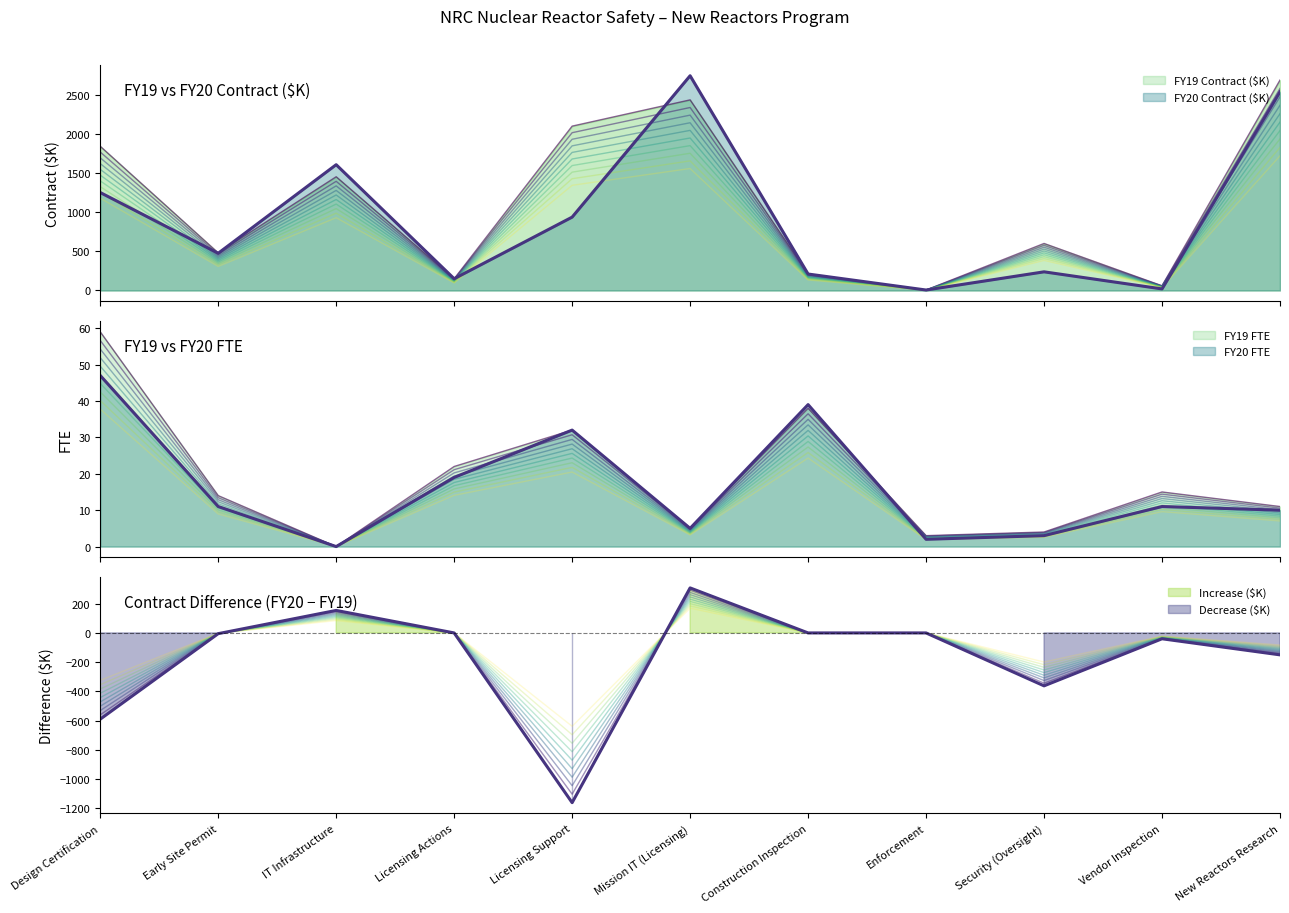

What is the total value across all series at Licensing Actions?

325.5